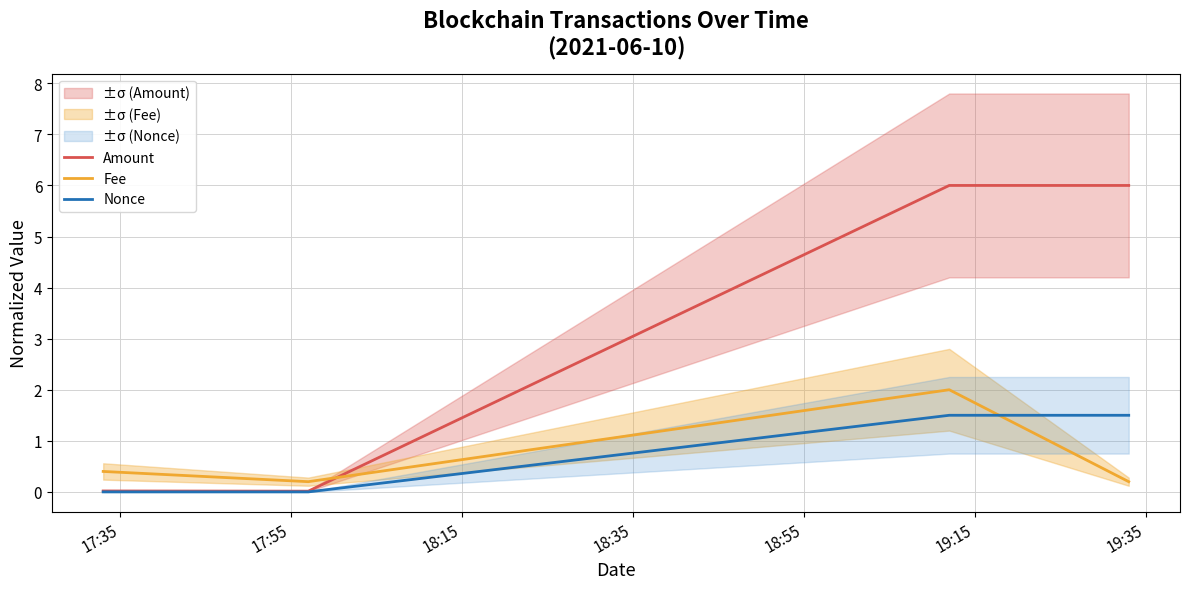

What is the maximum value for Amount?

6.0